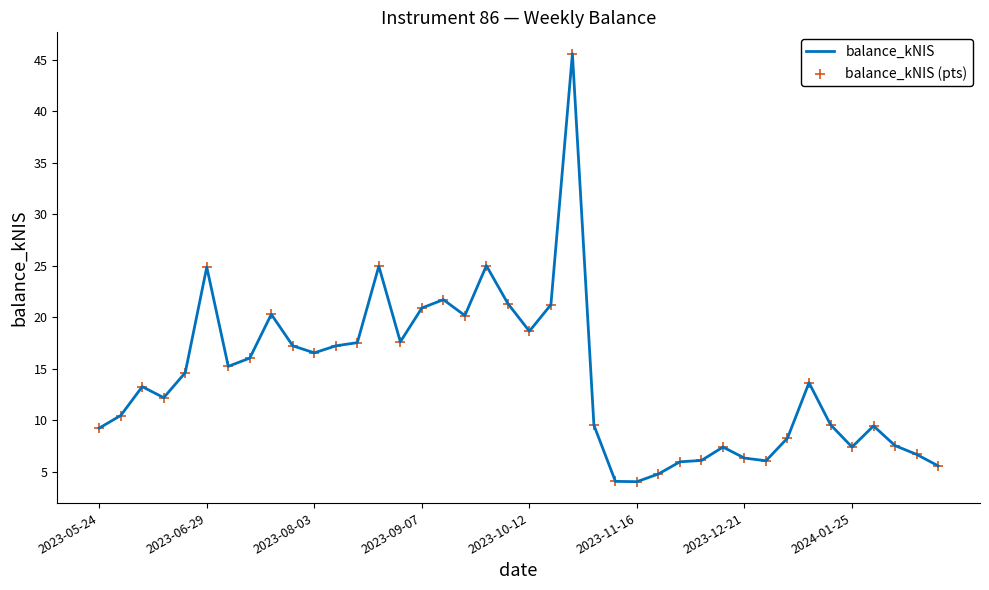

What is the maximum value shown in the chart?

45.6